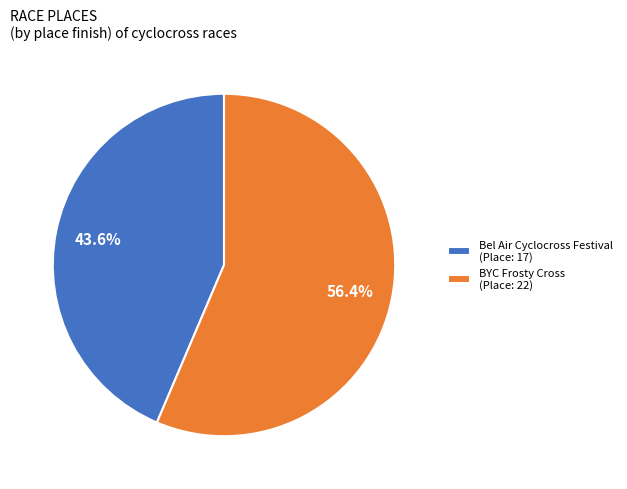

The BYC Frosty Cross slice represents 56% of the pie. True or false?

True